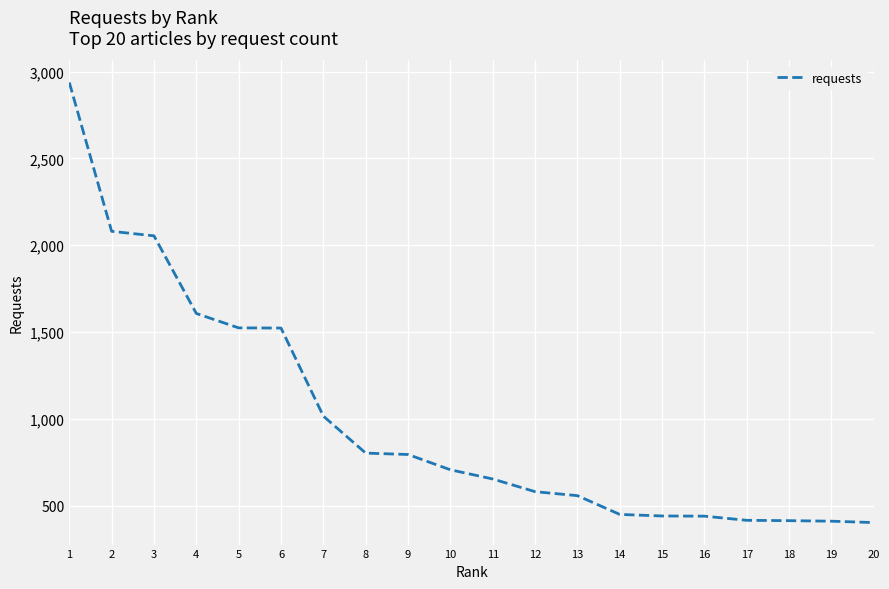

What is the difference between the values at 3 and 5?

530